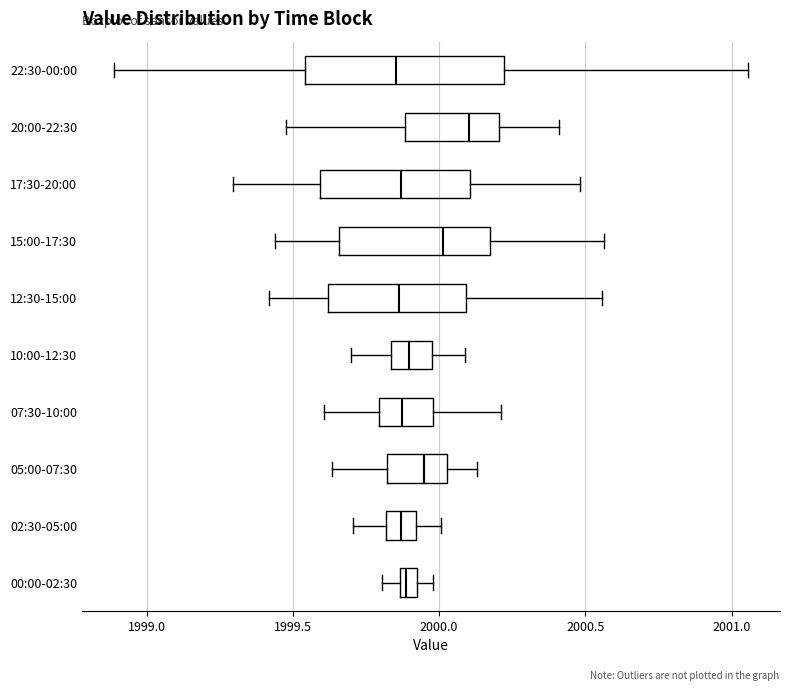

Which box is the widest, from its left edge to its right edge?

22:30-00:00